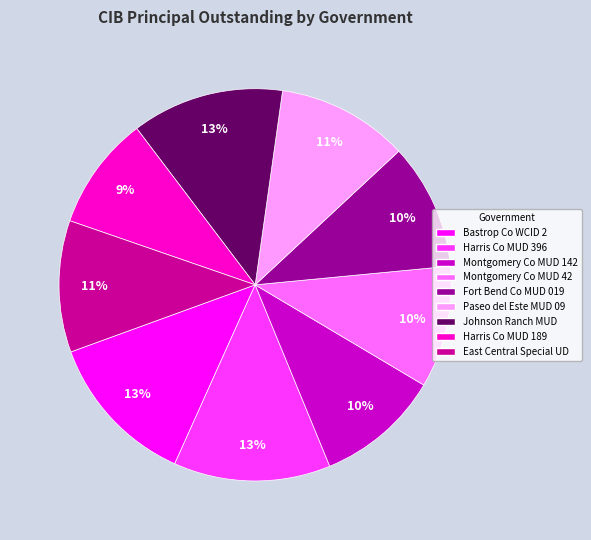

Is it true that Johnson Ranch MUD is 6% of the pie?

False